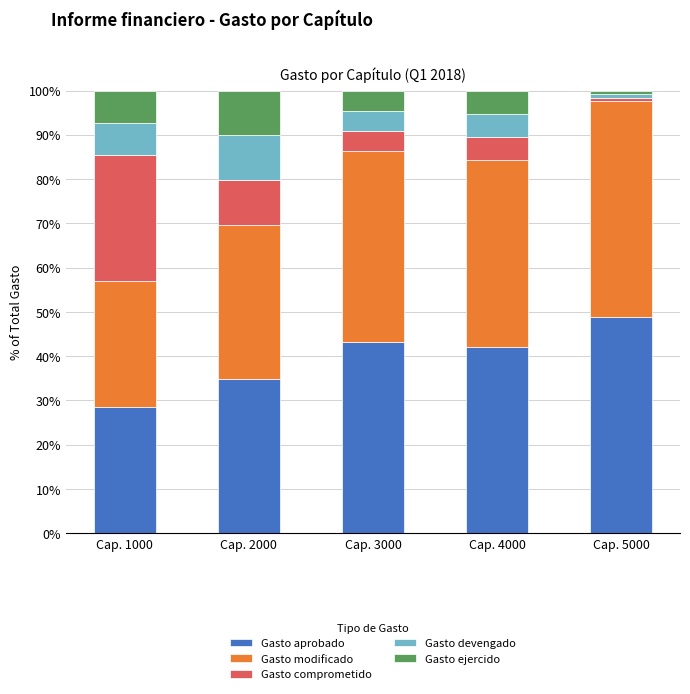

True or false: Gasto aprobado has a value of 57.2 at Cap. 3000.

False